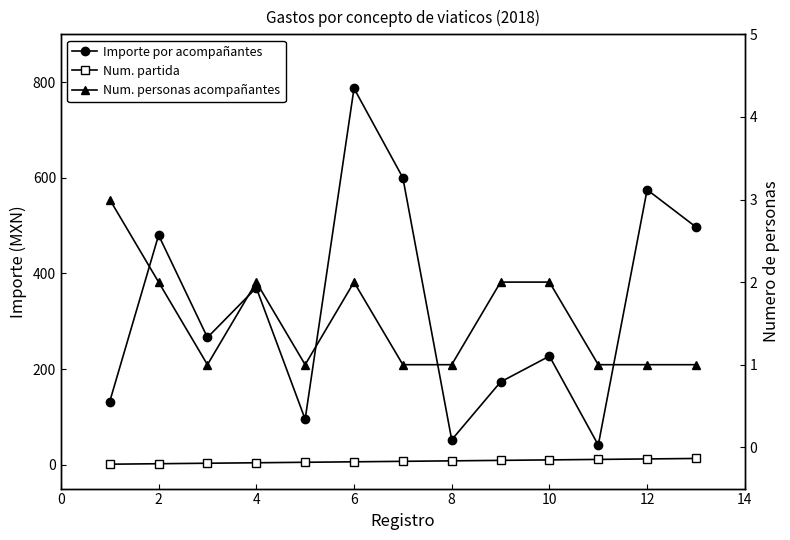

How many lines are shown in the chart?

3